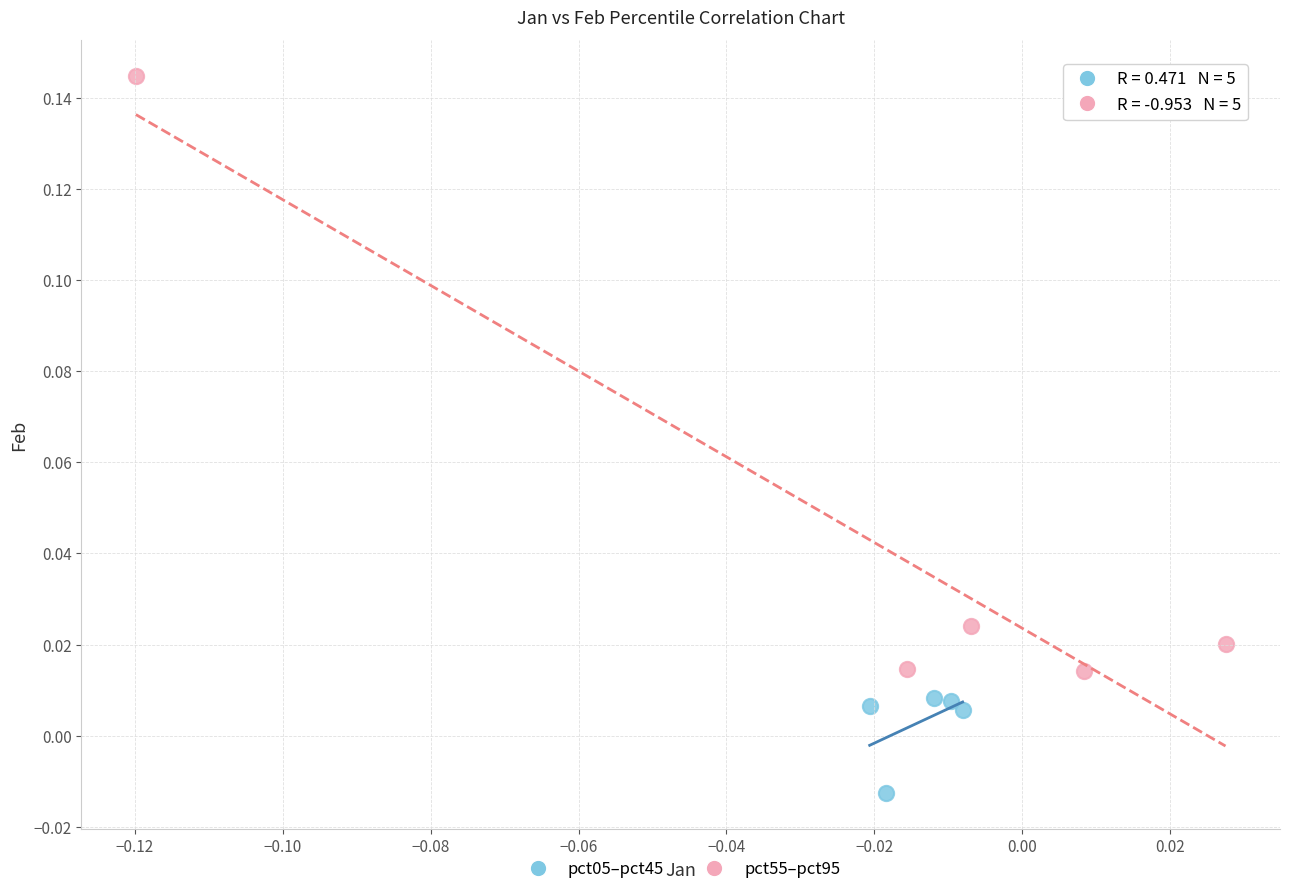

Which series contains the highest Y value?

pct55–pct95